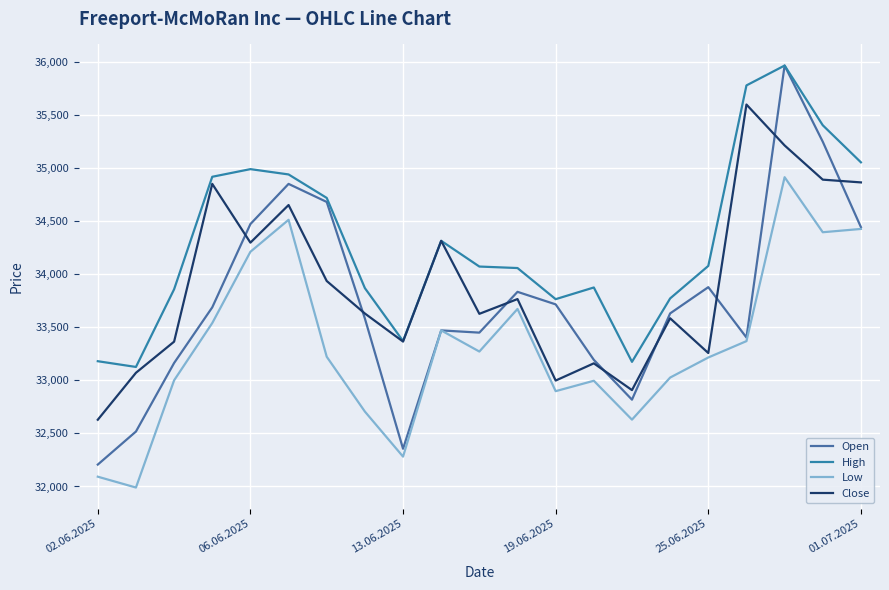

What is the sum of all Low values?

699811